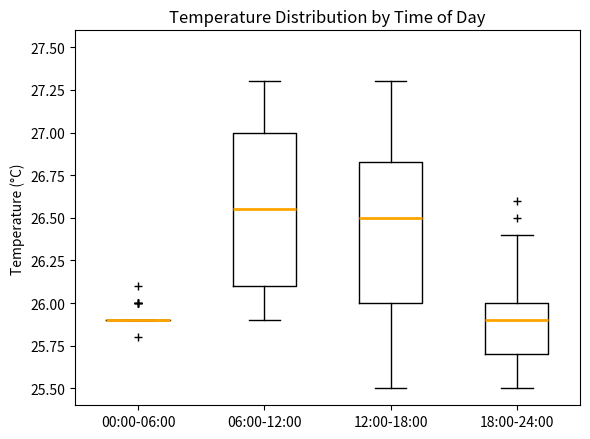

Reading left to right, transcribe this box plot: for each box, give where its median line is, the range the box spans, and where its two whiskers end, as read against the y-axis. The values are not printed on the chart, so give them approximately, as read against the axis.

00:00-06:00: box collapsed to a line at 25.90, whiskers 25.90 to 25.90
06:00-12:00: median 26.55, box 26.10 to 27.00, whiskers 25.90 to 27.30
12:00-18:00: median 26.50, box 26.00 to 26.85, whiskers 25.50 to 27.30
18:00-24:00: median 25.90, box 25.70 to 26.00, whiskers 25.50 to 26.40